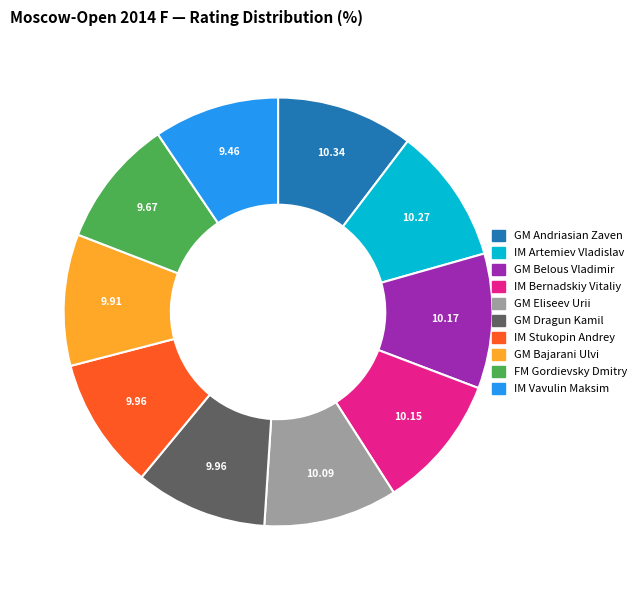

Does GM Dragun Kamil represent more than half of the total?

No